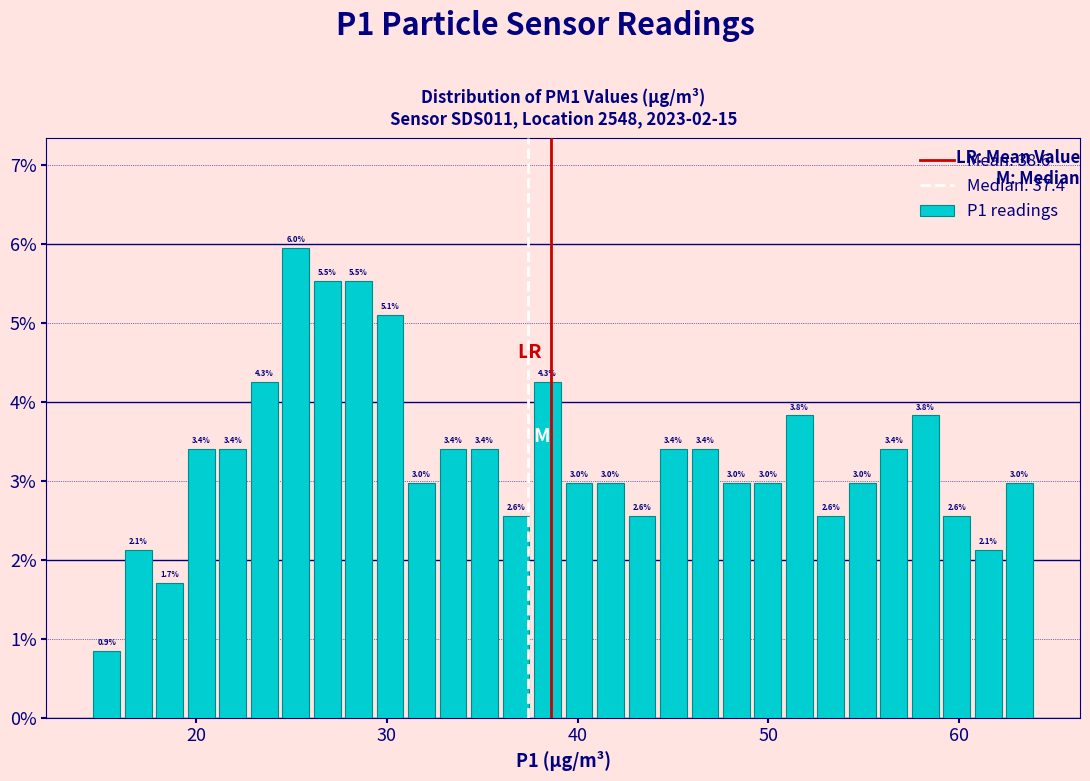

Around what value on the x-axis is the tallest bar? Give the approximate position of its centre, as read against the axis.

25